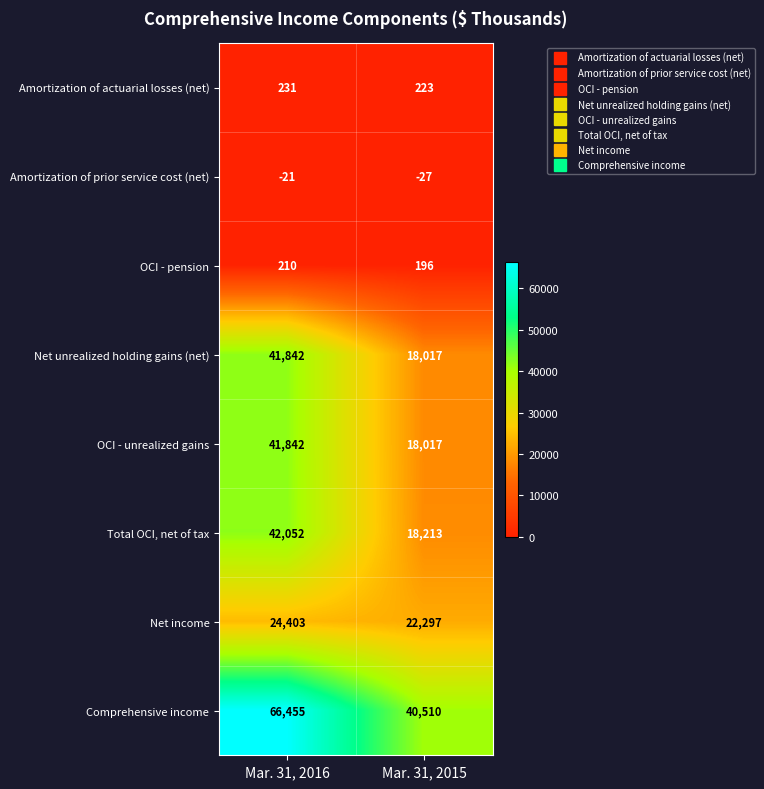

What is the maximum value for OCI - unrealized gains?

41842